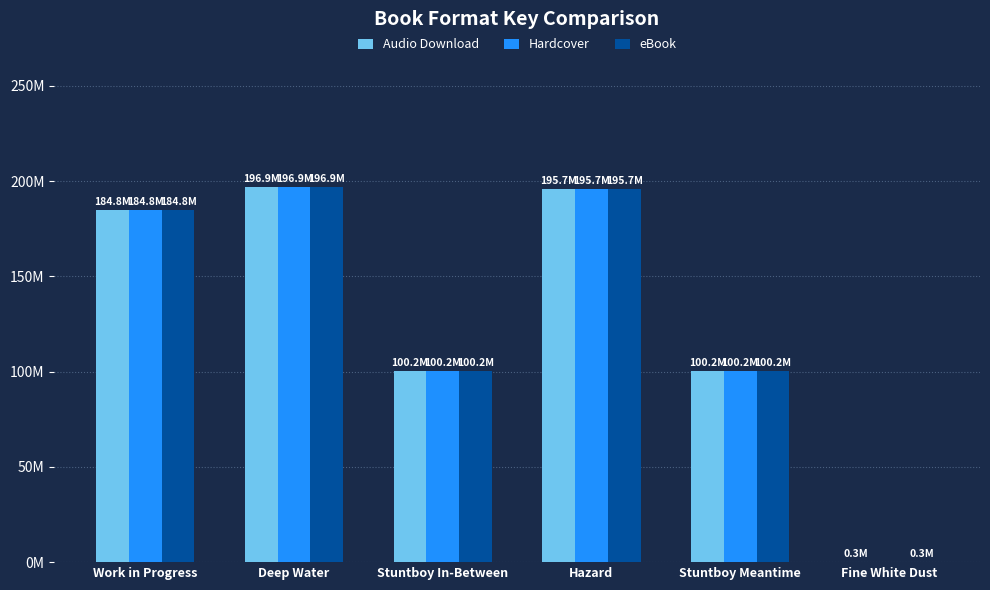

Which series changed the most between Work in Progress and Fine White Dust?

Hardcover